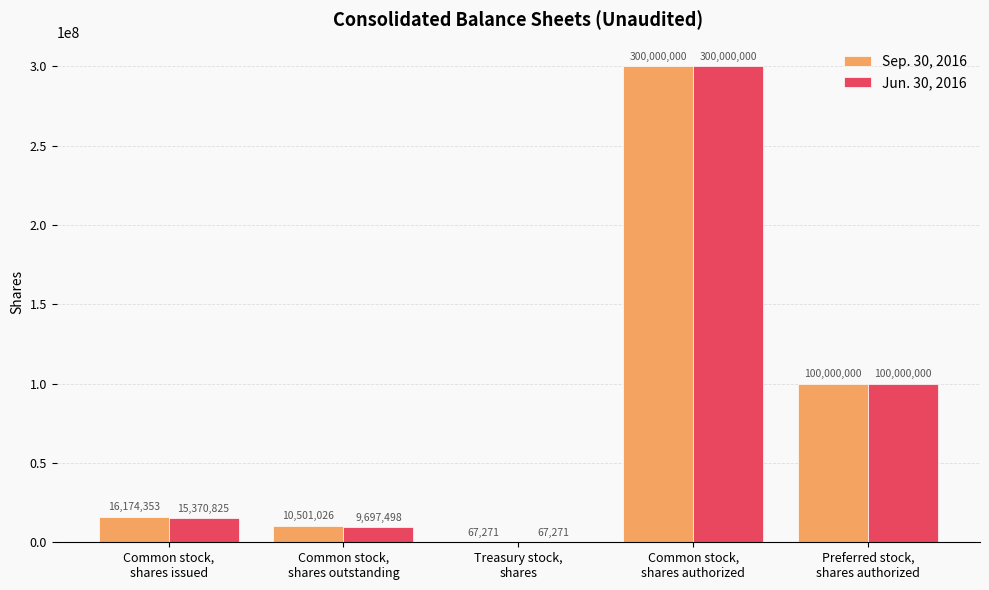

Which series has the largest total across all categories?

Sep. 30, 2016